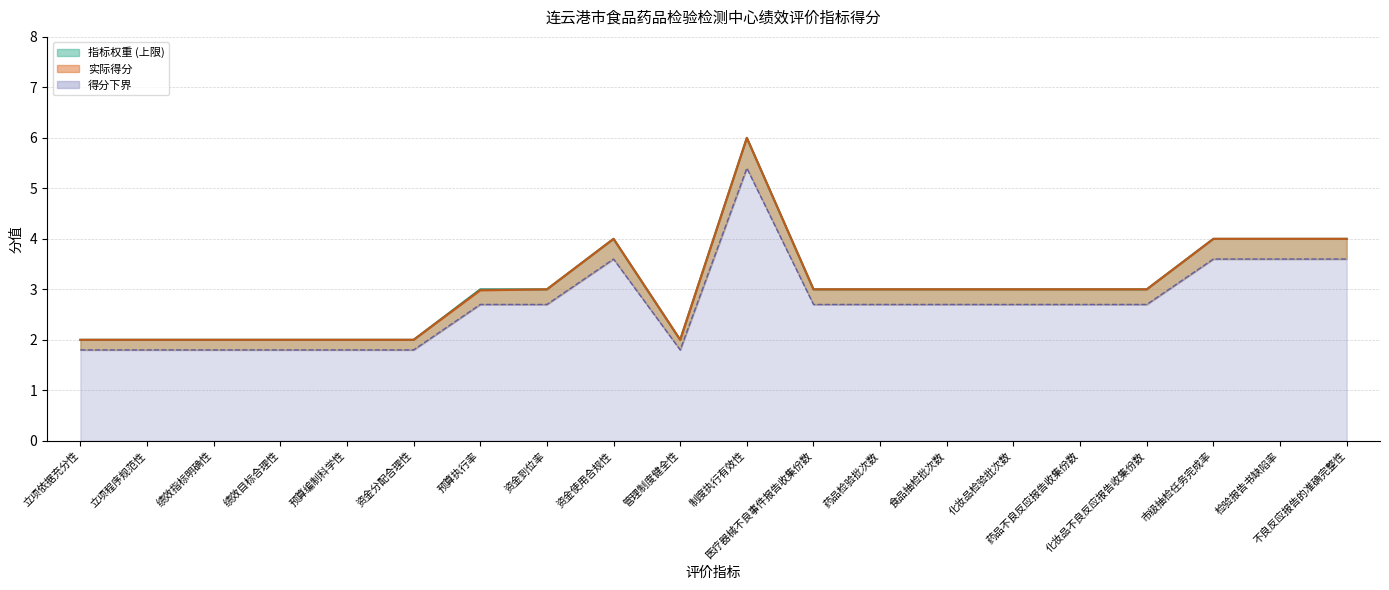

Which category has the lowest value in the 得分下界 series?

立项依据充分性